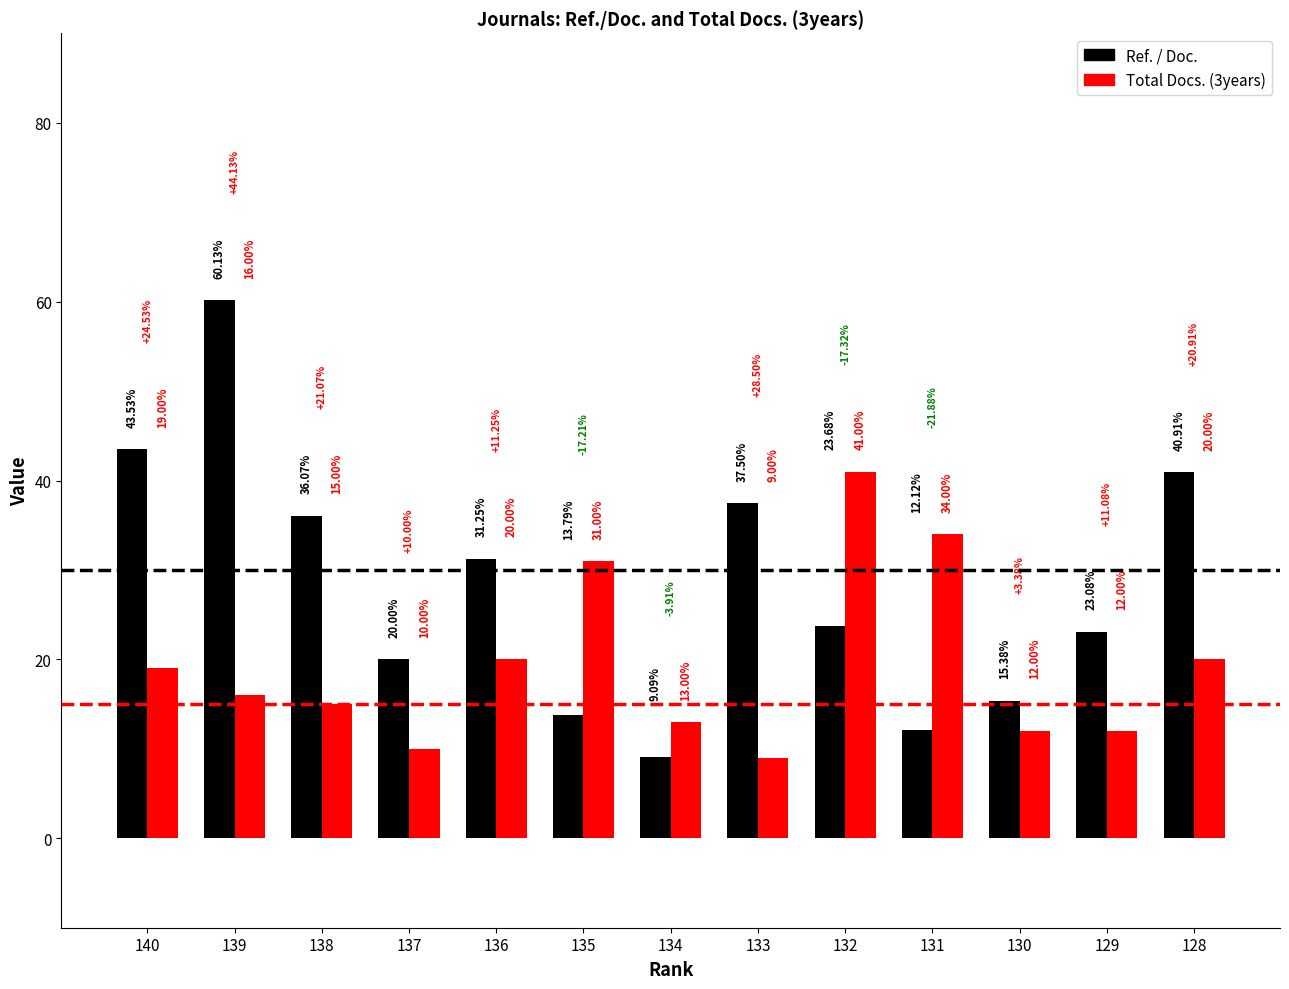

Rank the series by their maximum value, from lowest to highest.

Total Docs. (3years), Ref. / Doc.